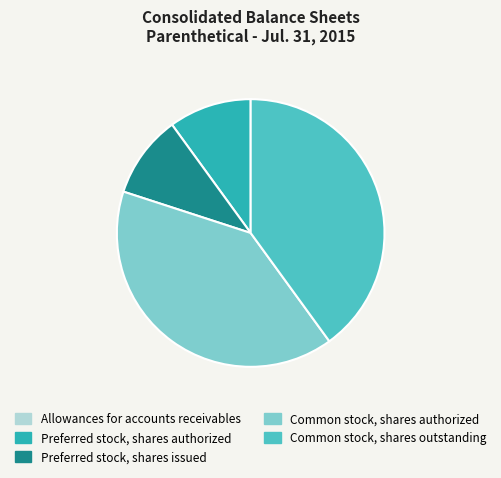

Is Preferred stock, shares authorized the majority of the pie?

No